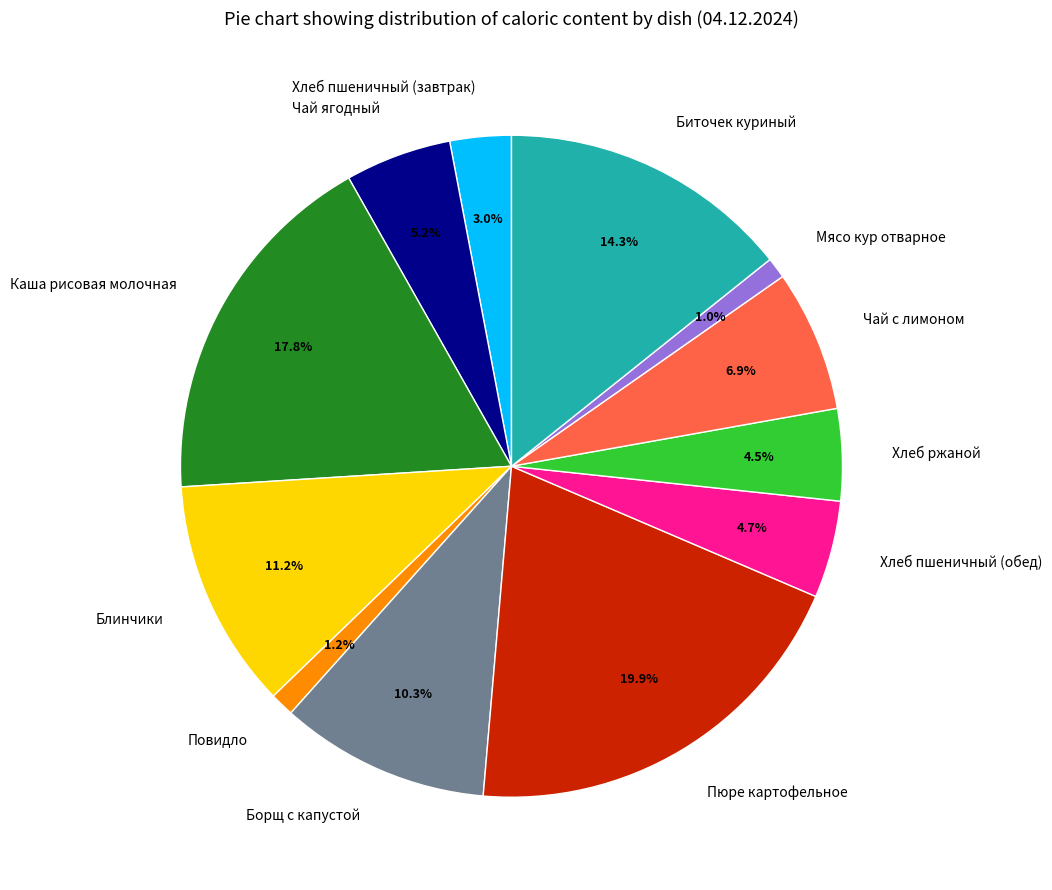

Is it true that Хлеб пшеничный (обед) is 18% of the pie?

False